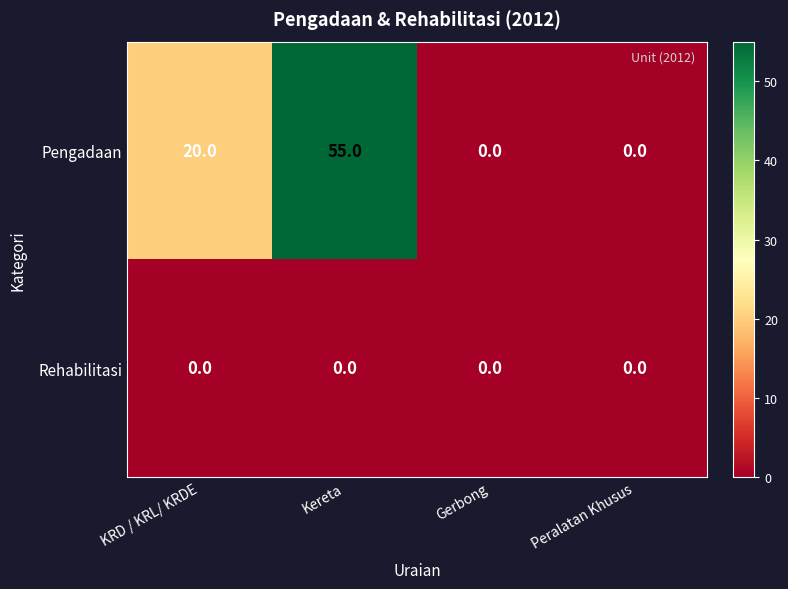

At which label is Pengadaan closest to 27?

KRD / KRL/ KRDE